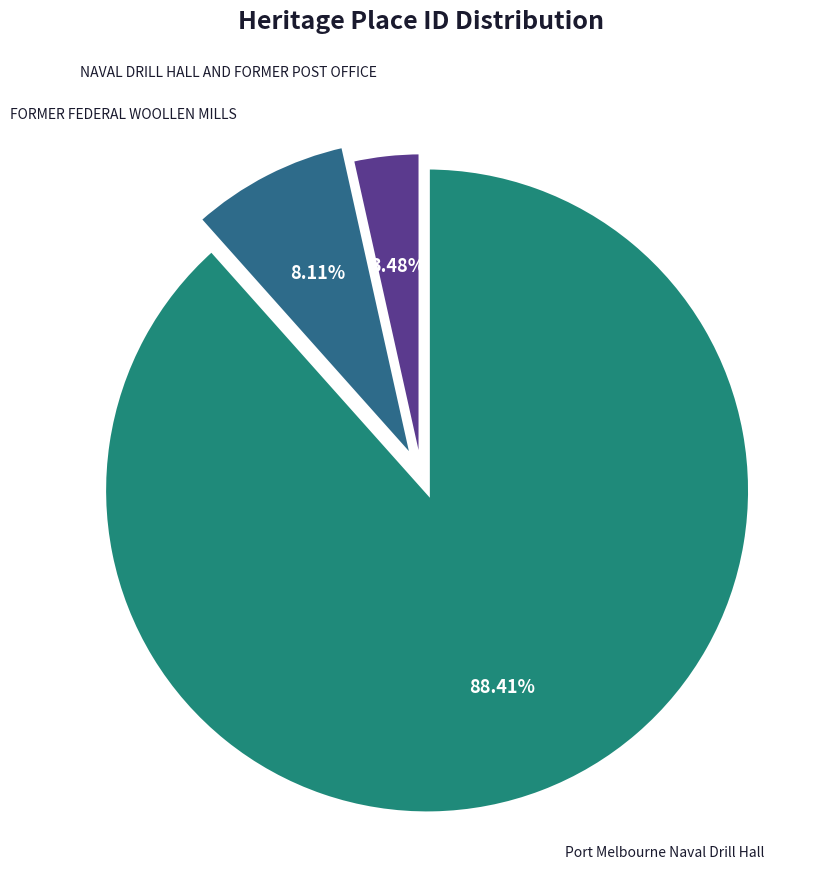

Does Port Melbourne Naval Drill Hall represent more than half of the total?

Yes